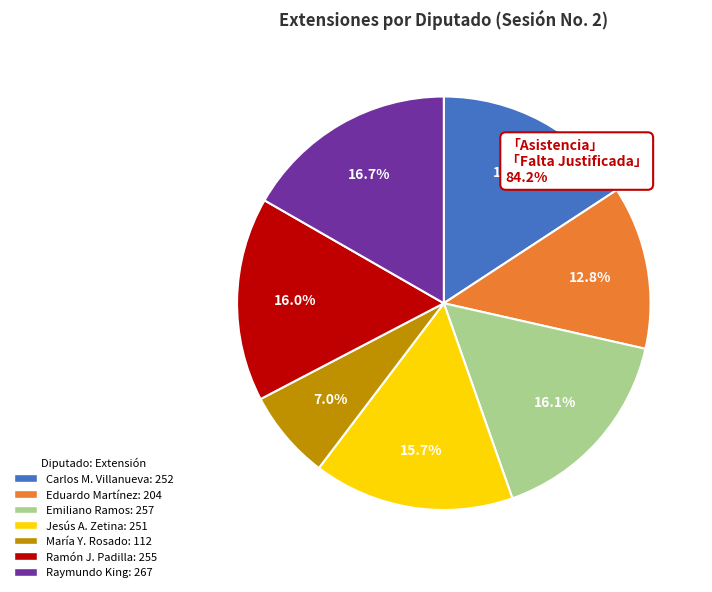

Is there any slice that represents more than half of the pie?

No